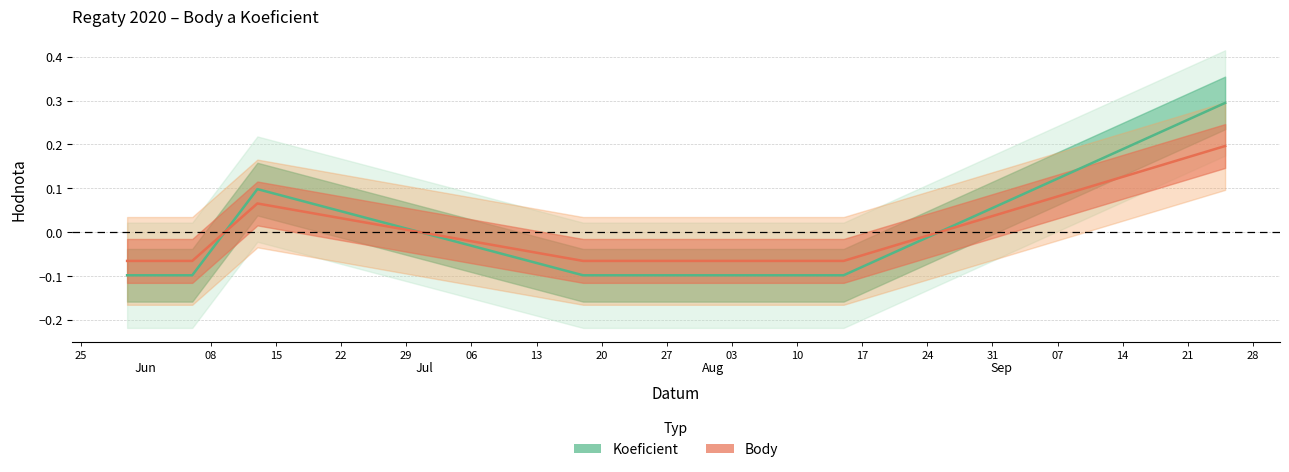

Reading left to right, extract all data points from this chart.

Koeficient: -0.1	-0.1	0.1	-0.1	-0.1	0.3
Body: -0.1	-0.1	0.1	-0.1	-0.1	0.2